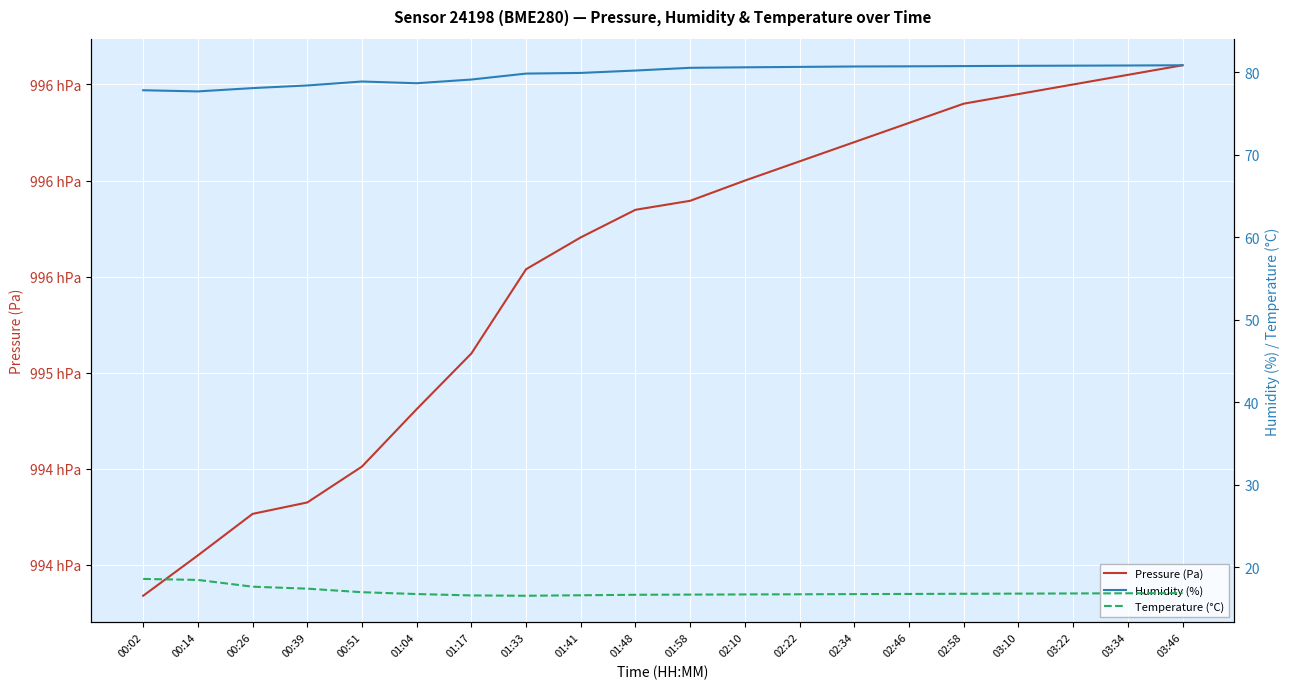

What position from the right is 00:51?

16